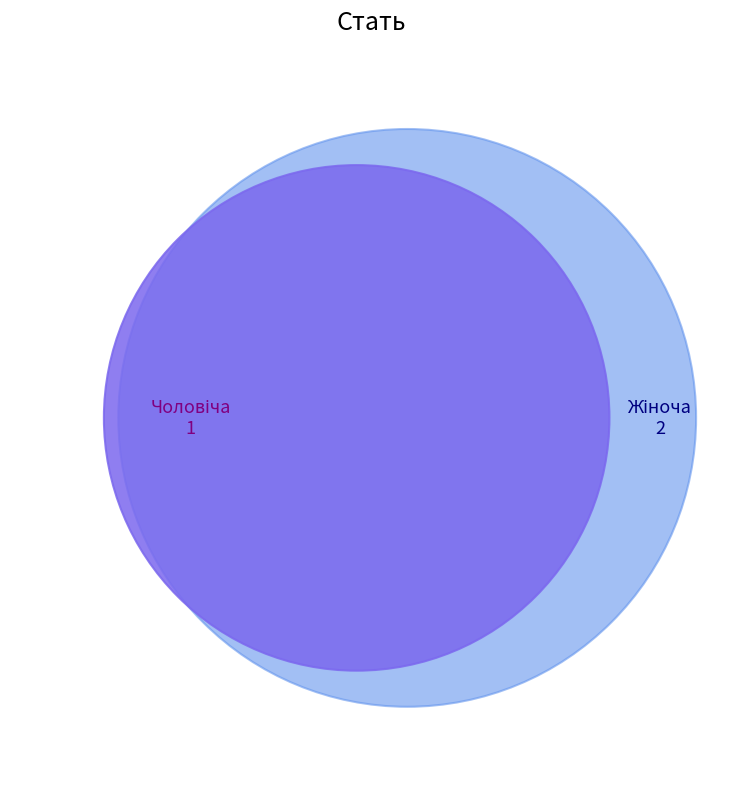

What portion of the pie excludes Чоловіча?

66.7%